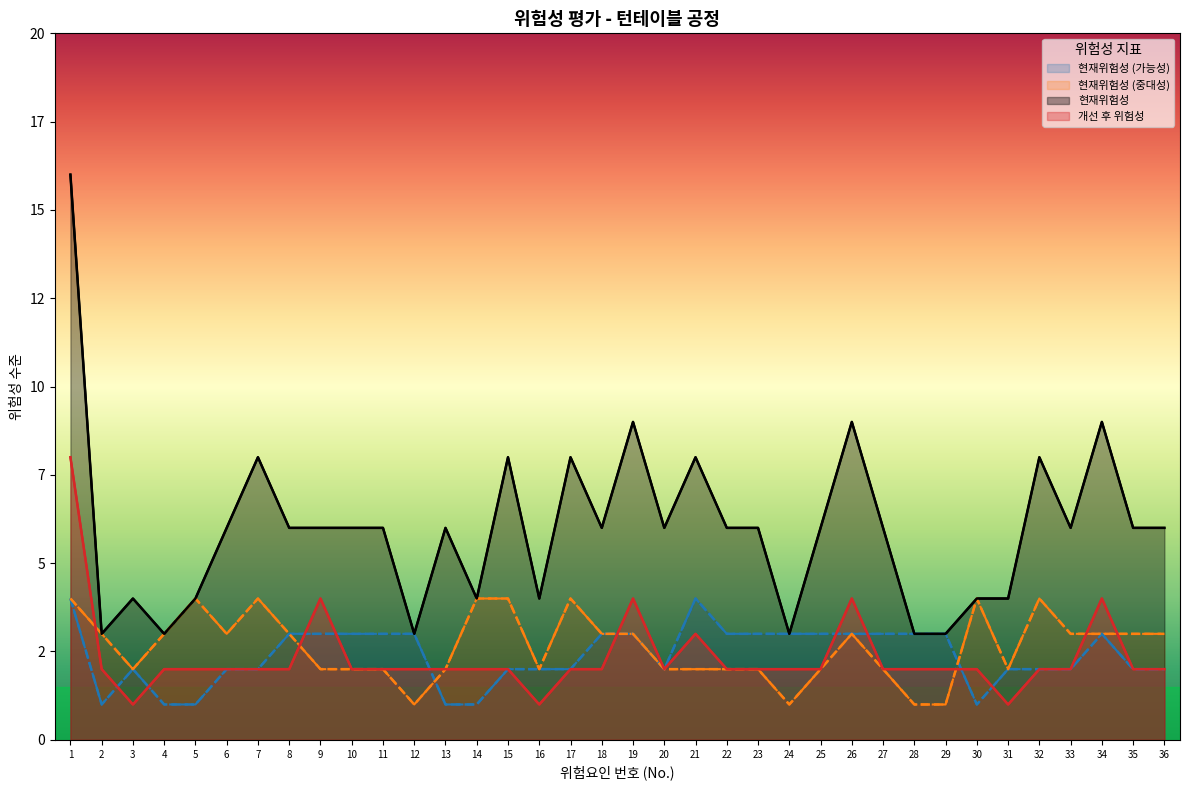

Rank the series by their maximum value, from highest to lowest.

현재위험성, 개선 후 위험성, 현재위험성 (가능성), 현재위험성 (중대성)